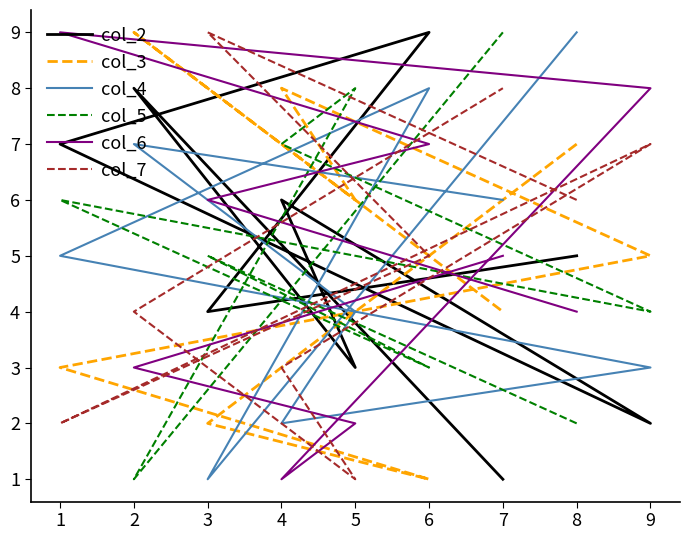

True or false: col_2 and col_5 intersect in this chart.

True